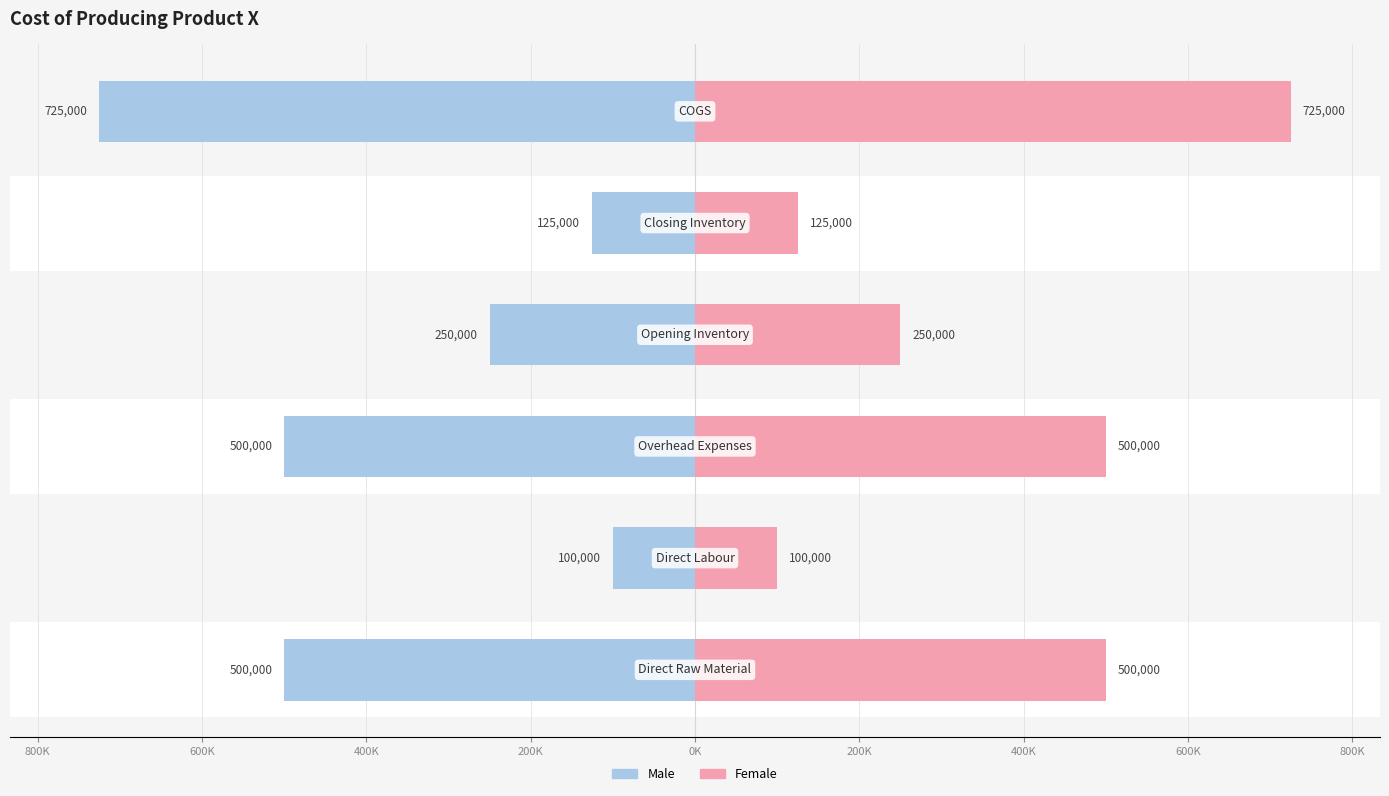

At 1000K, list the series in order from largest to smallest.

Male, Female